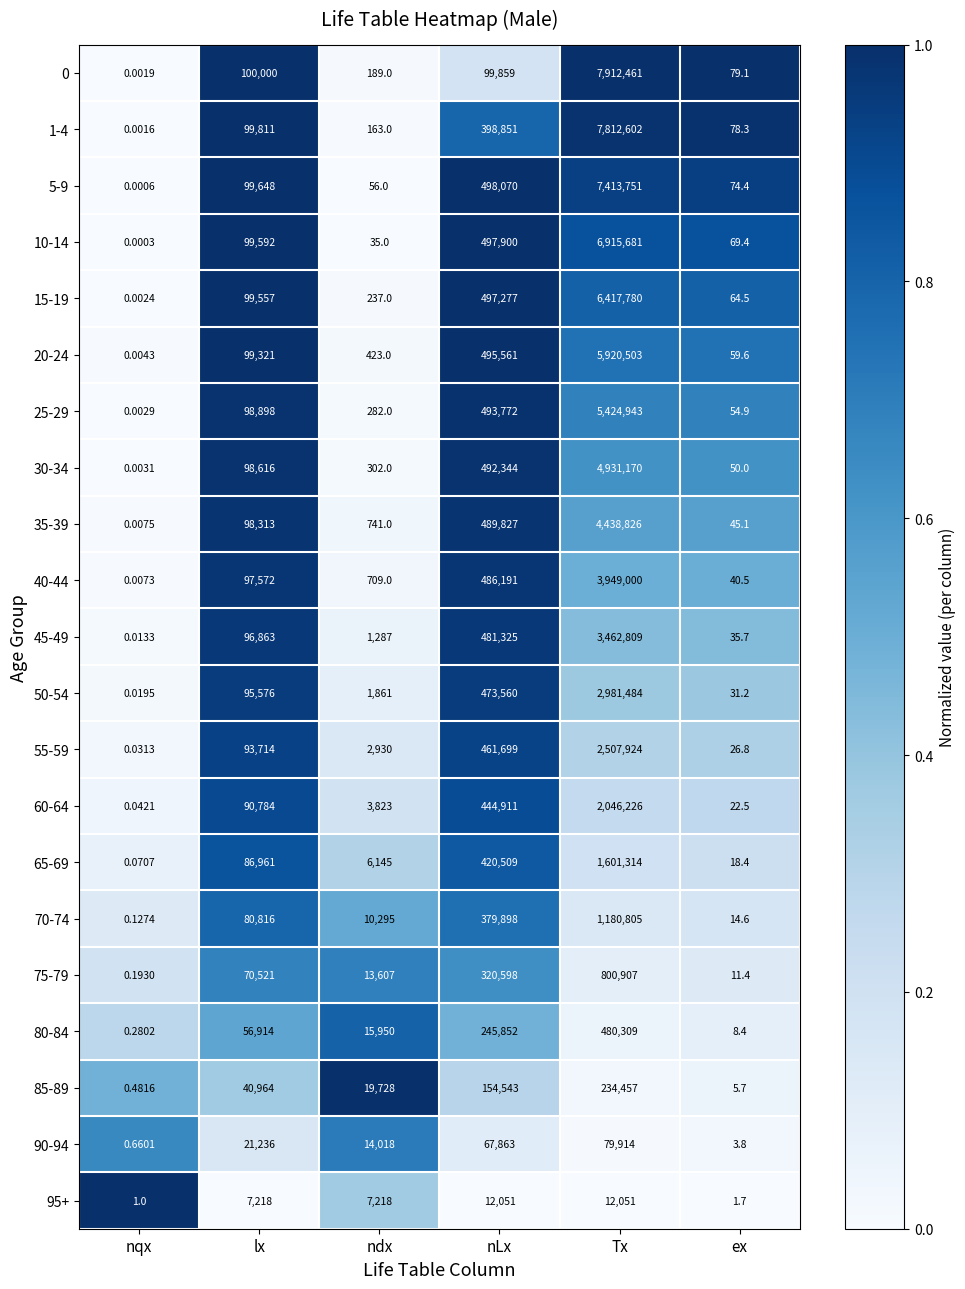

At how many categories does at least one series exceed 0?

6